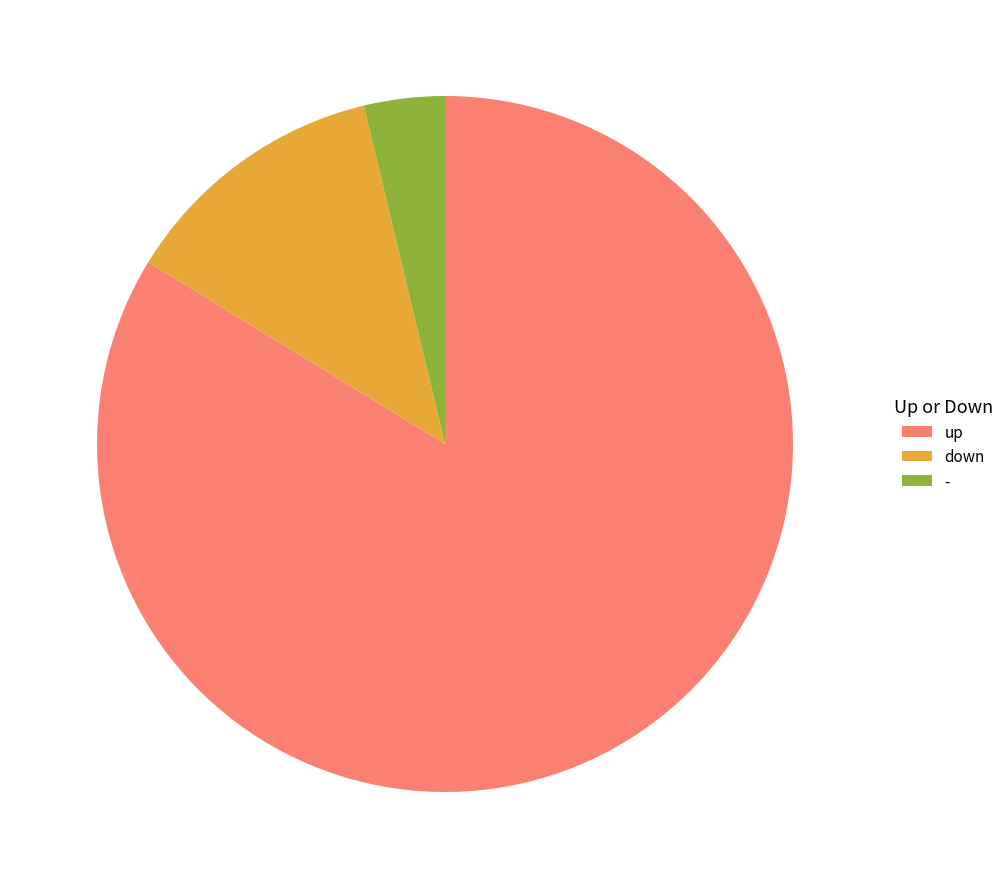

Which category has the biggest portion of the pie?

up